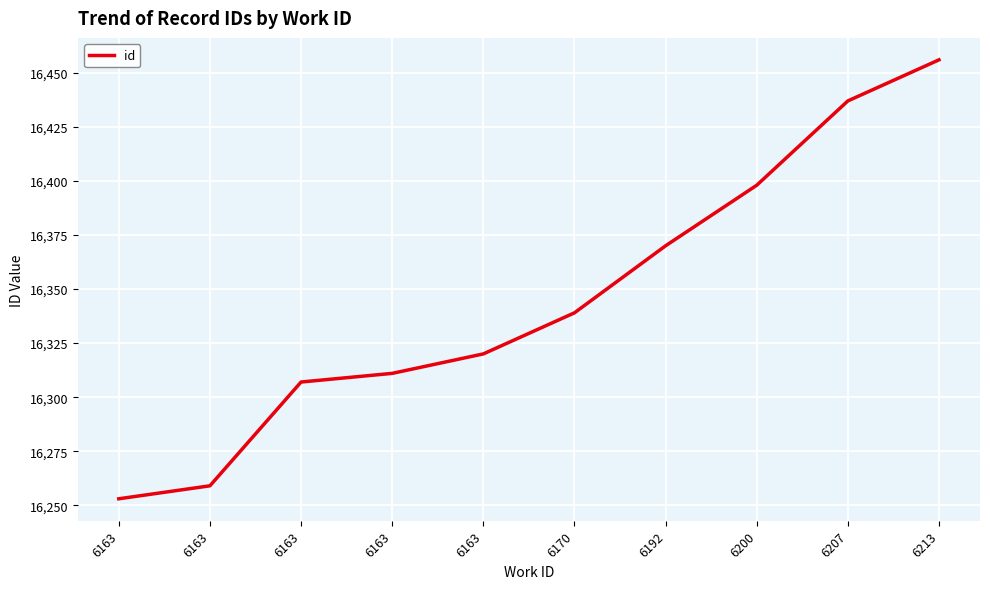

How many lines are shown in the chart?

1